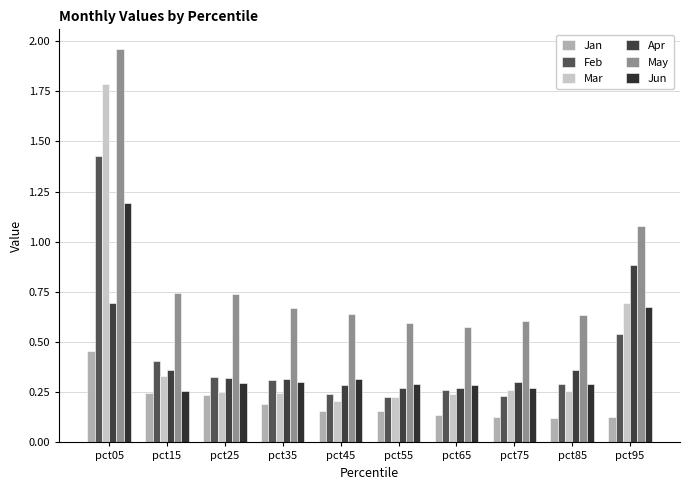

The value of Jun at pct65 is 0.5. True or false?

False